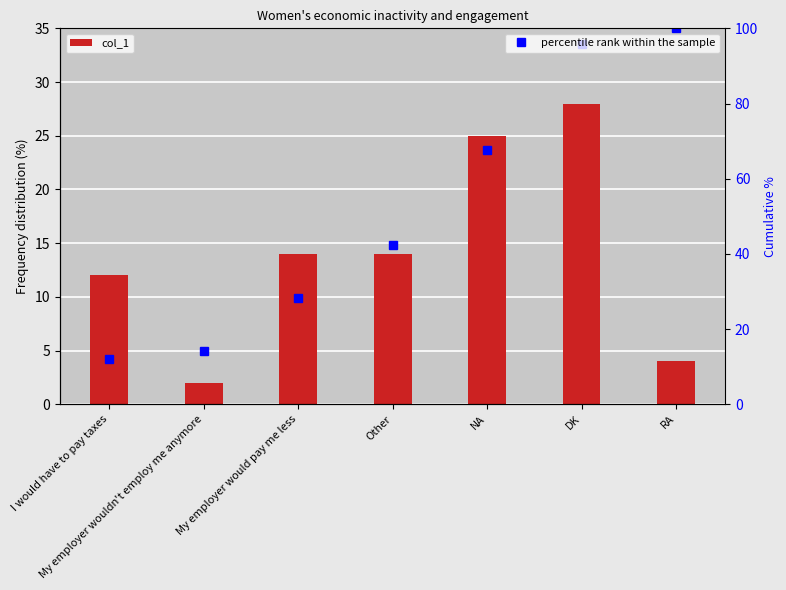

True or false: col_1 has a value of 17.0 at I would have to pay taxes.

False